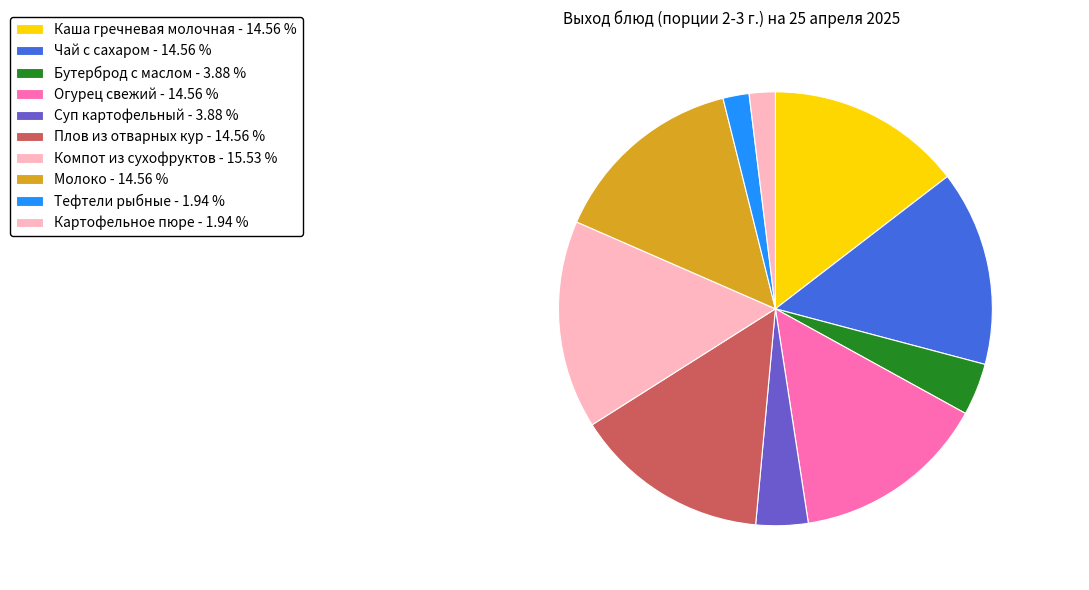

What percentage is the Тефтели рыбные slice, to the nearest percent?

2%